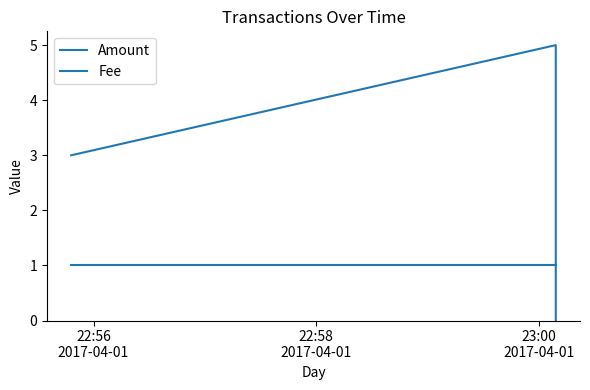

What is the highest value of the Amount series?

5